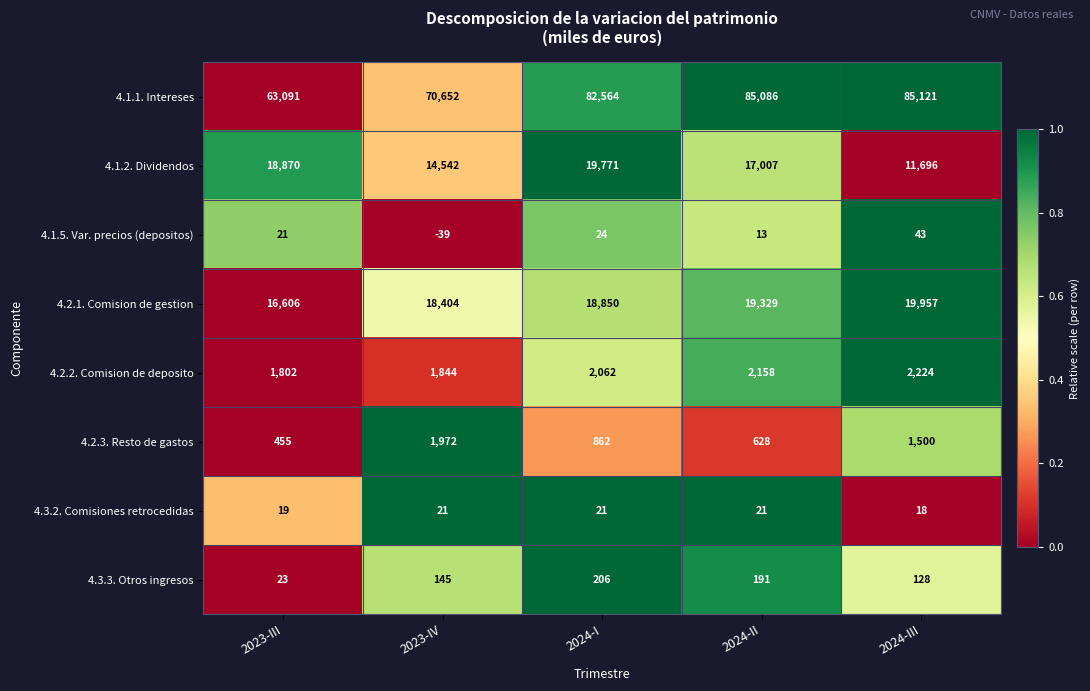

What is the difference between the maximum and minimum values in the 4.3.3. Otros ingresos series?

183